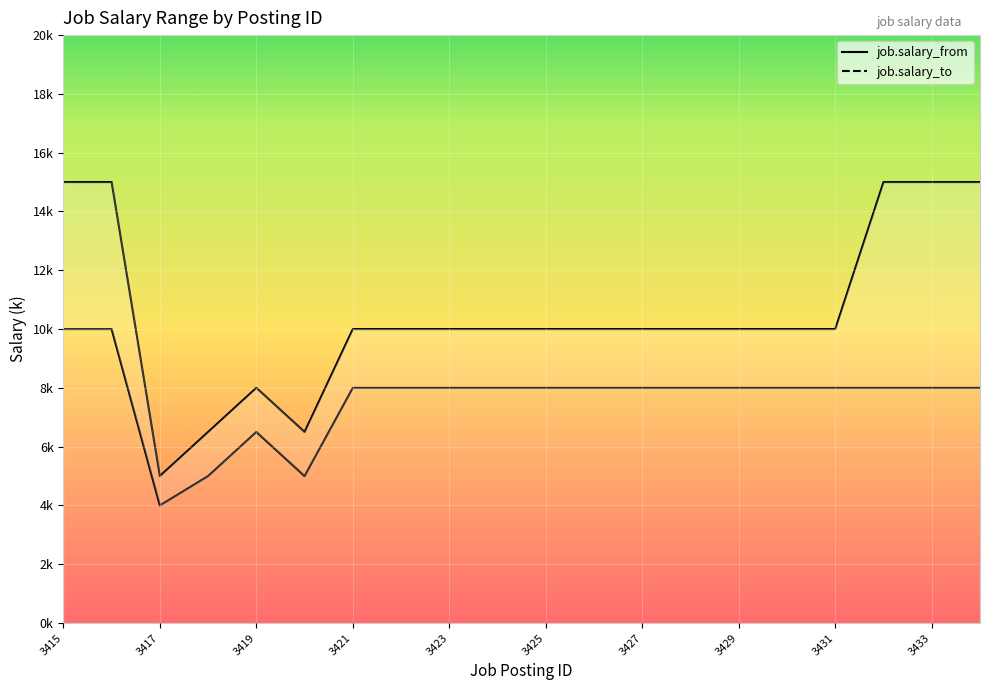

What value does the job.salary_from series have at 3420?

5.0